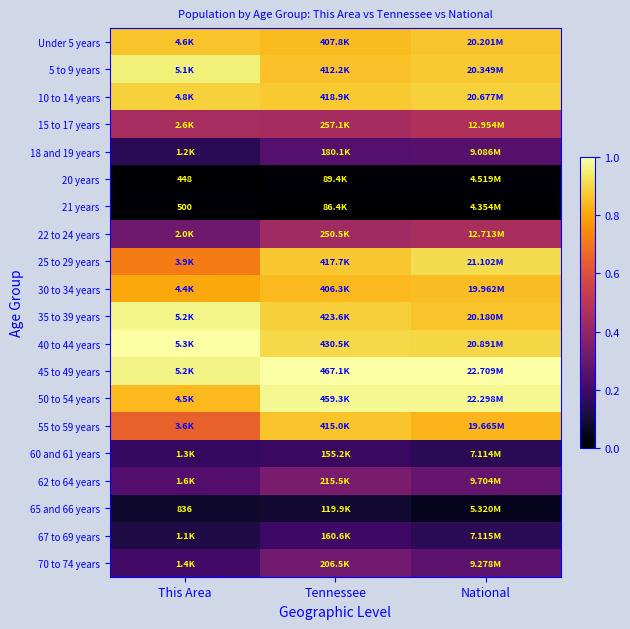

How many 25 to 29 years values are between 0 and 1?

3